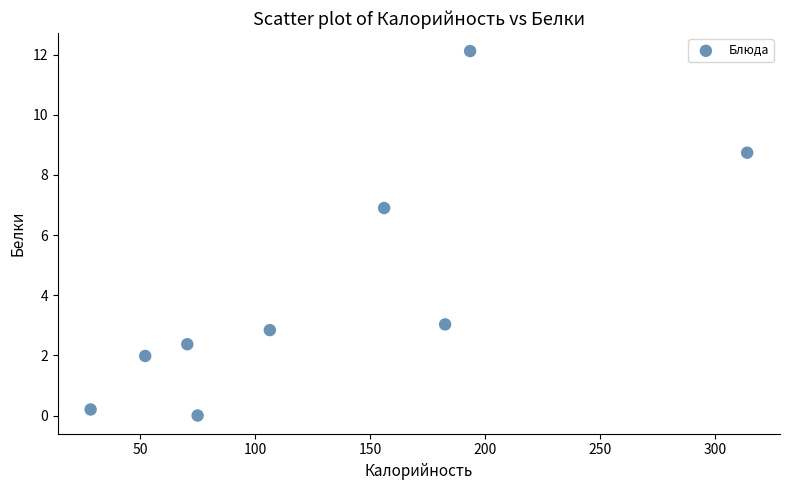

What is the average Y value?

4.2